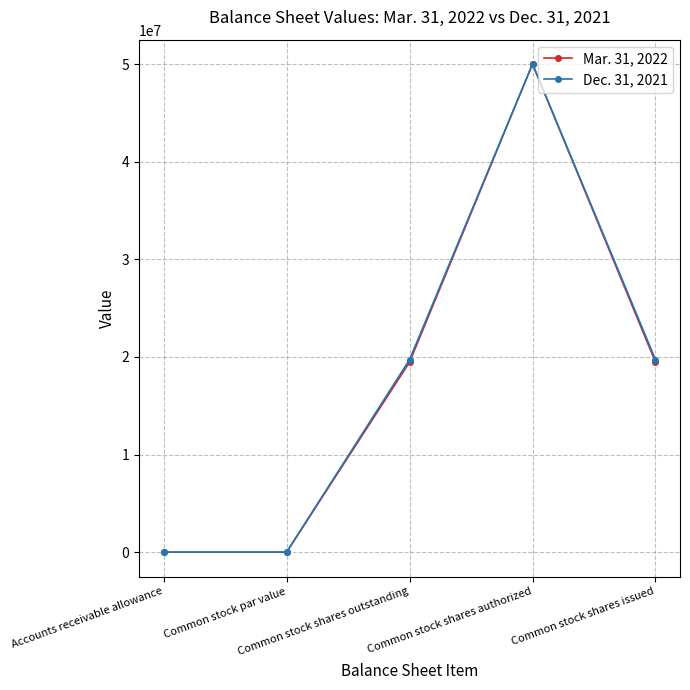

Where is the first local maximum for Mar. 31, 2022?

Common stock shares authorized